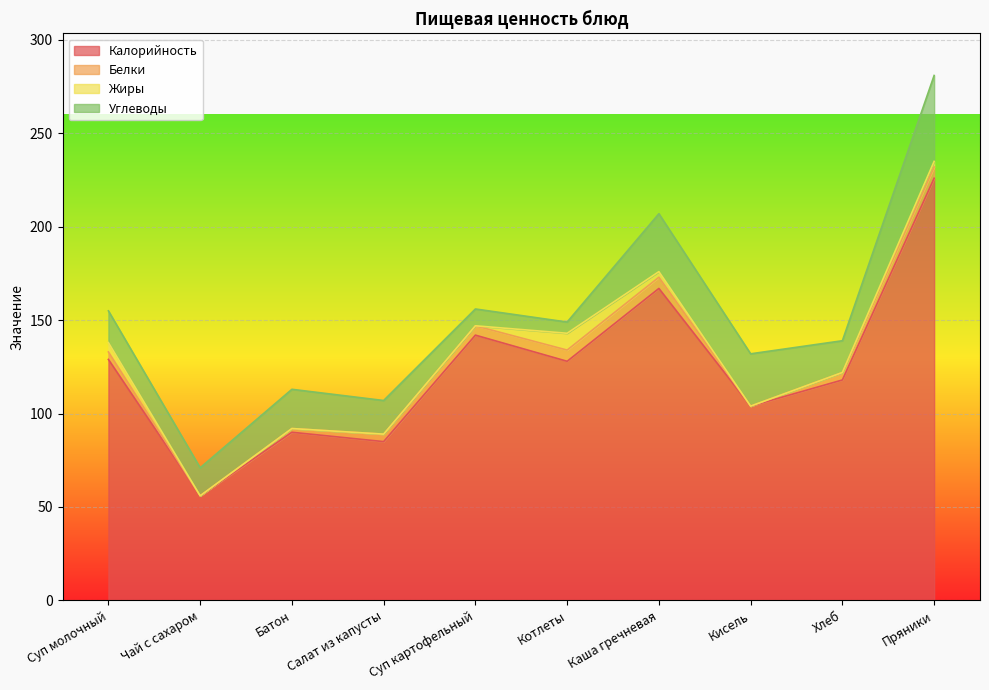

What is the maximum value for Углеводы?

46